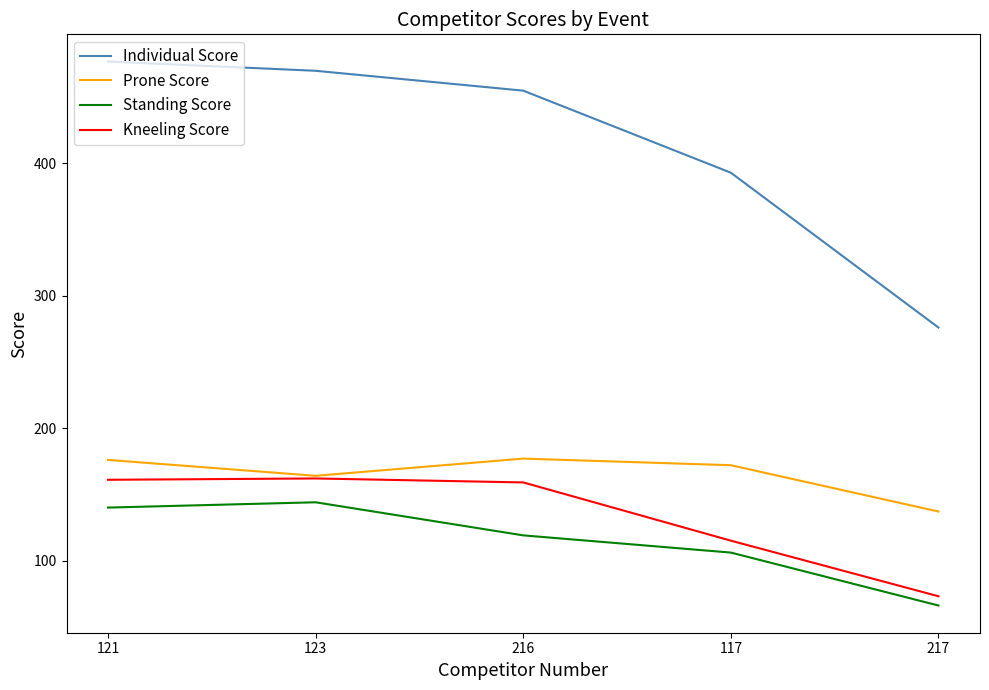

Which series has the widest spread of values?

Individual Score